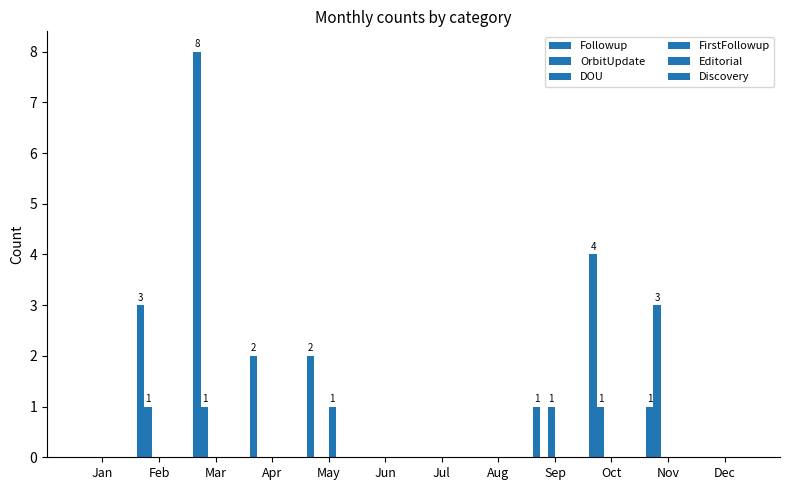

Count the number of data series in this chart.

4